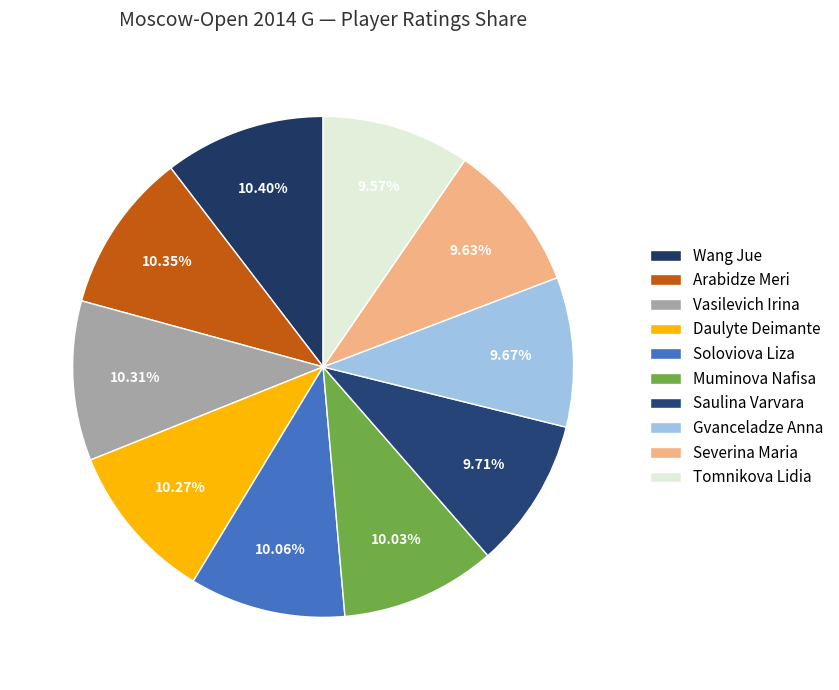

The Severina Maria slice represents 10% of the pie. True or false?

True